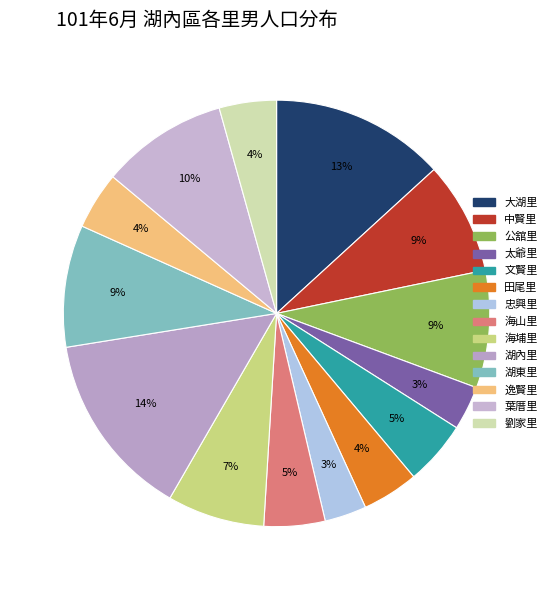

What percentage is NOT represented by 湖內里?

85.9%